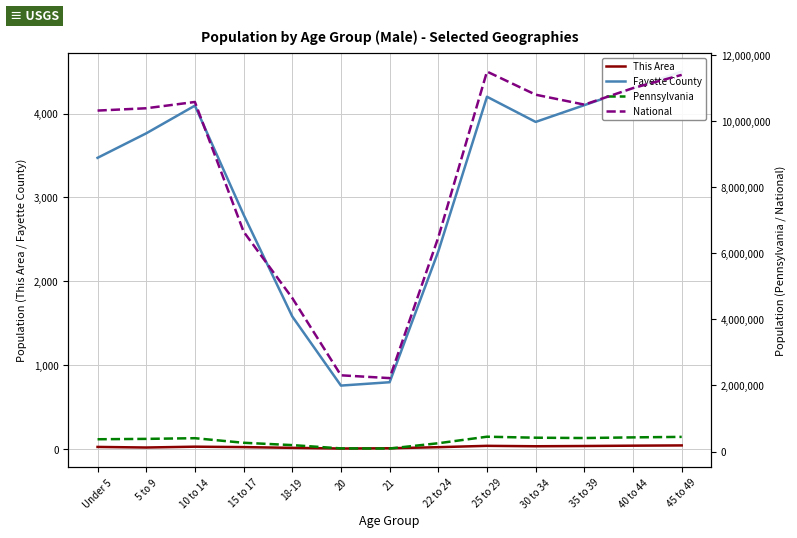

Where does the Pennsylvania series first go above 384359?

10 to 14